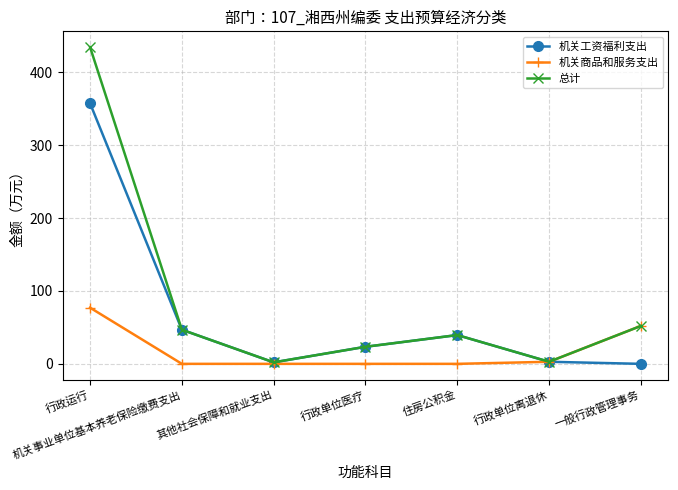

Which series has the widest spread of values?

总计